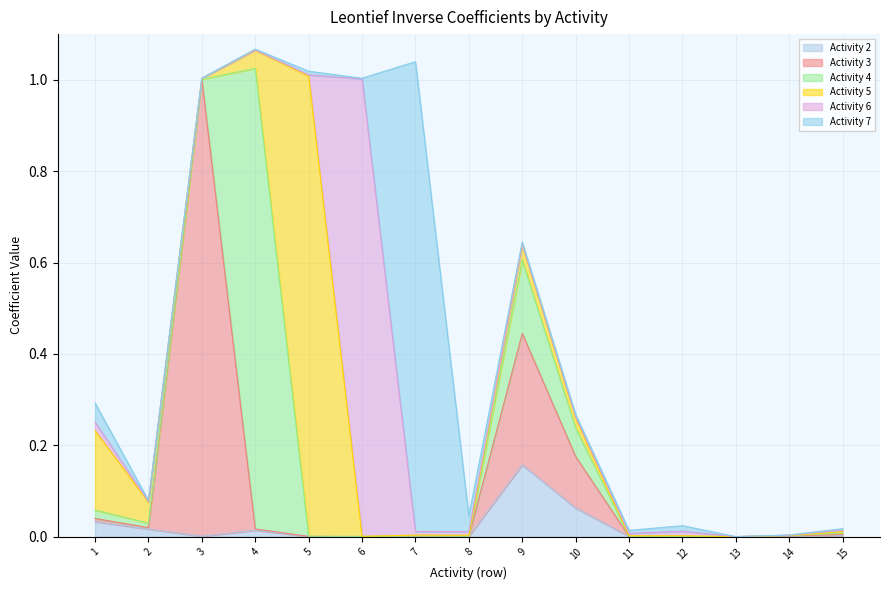

Rank the series at 11 from highest to lowest value.

Activity 7, Activity 6, Activity 5, Activity 3, Activity 4, Activity 2